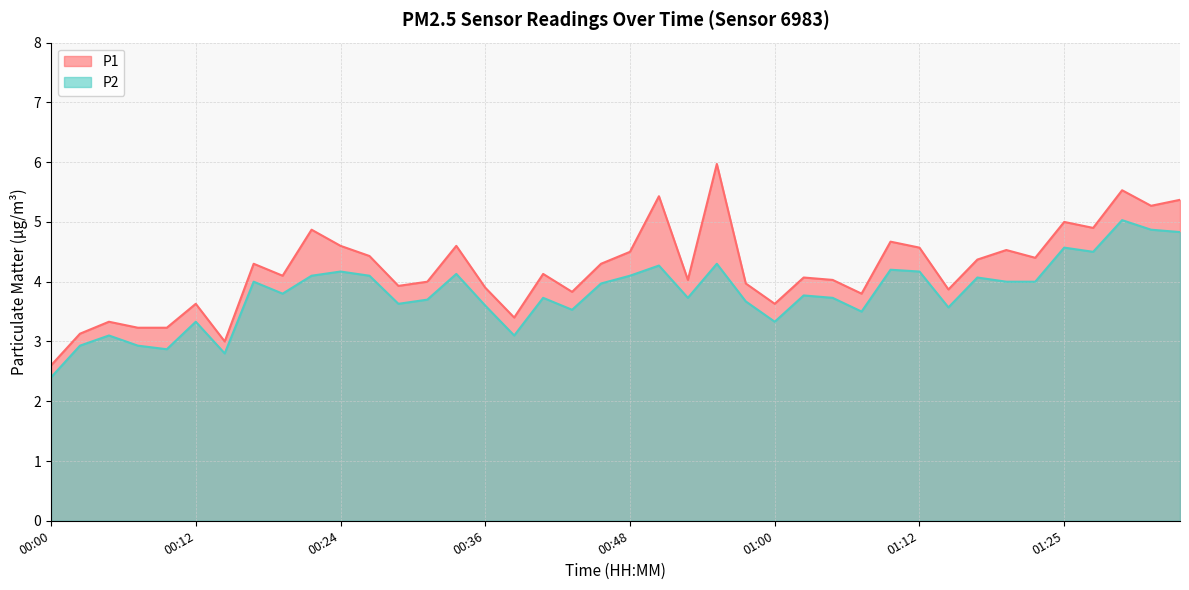

What is the value of the P2 point at the 4th from the left?

2.9